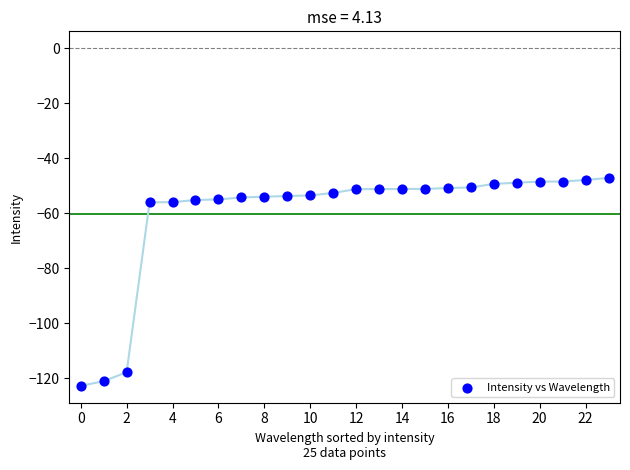

What is the range of Y values (max minus min)?

75.6